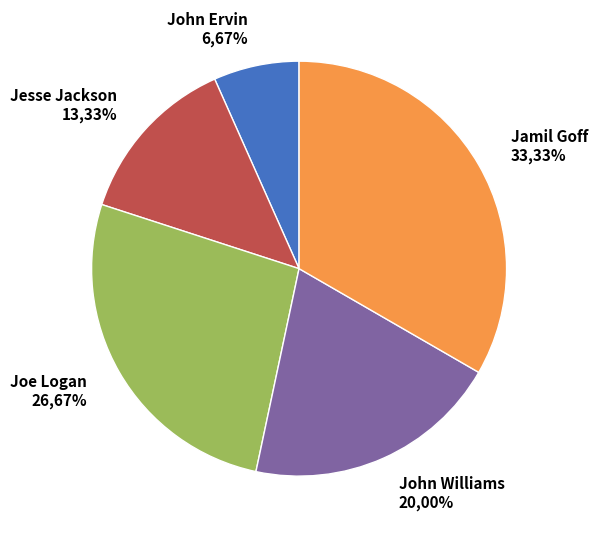

To the nearest percent, what portion does Jesse Jackson represent?

13%